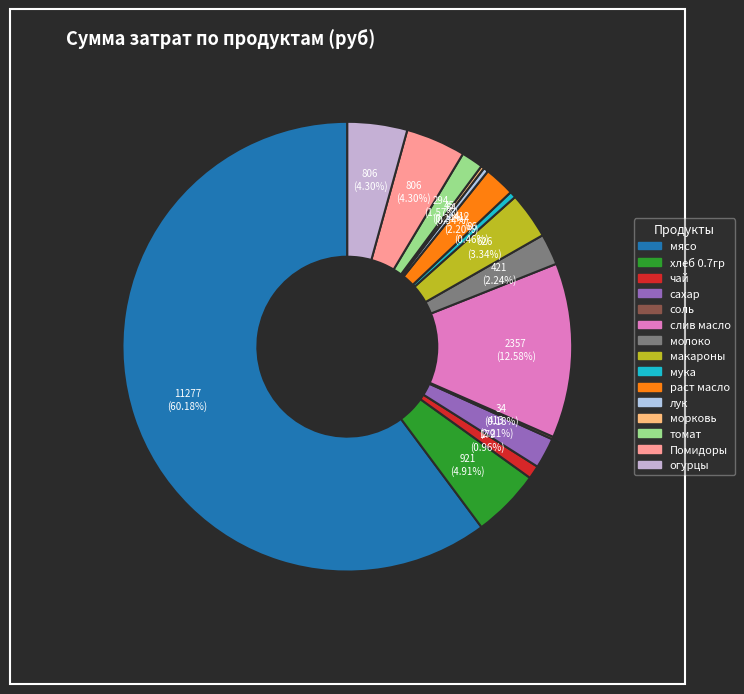

How many slices are in this pie chart?

15